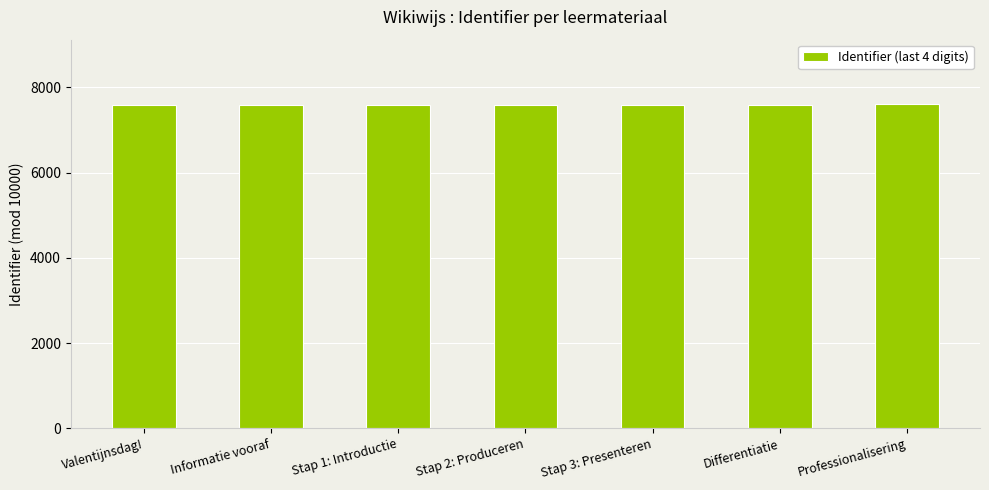

What is the greatest value displayed?

7601